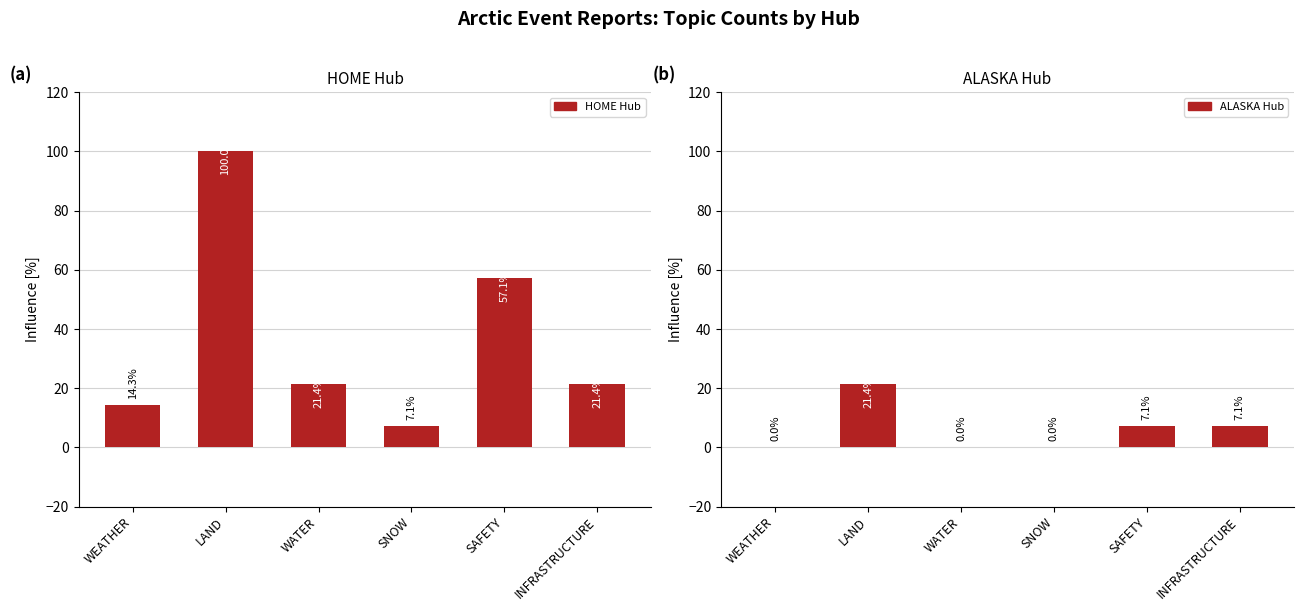

Are the bars grouped side by side (vs. stacked)?

Yes